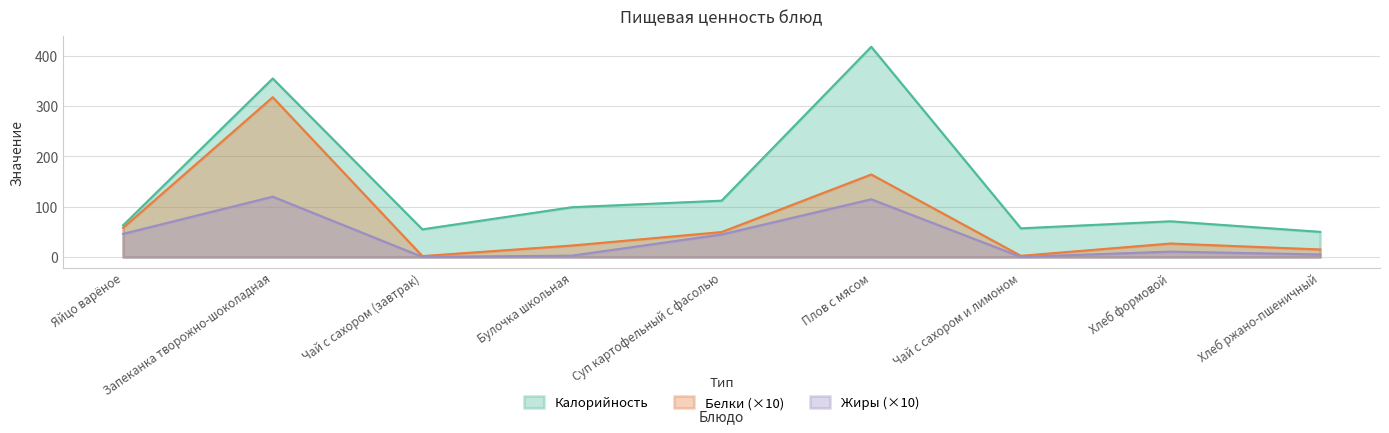

Is it true that Белки equals 4.1 at Чай с сахором и лимоном?

False